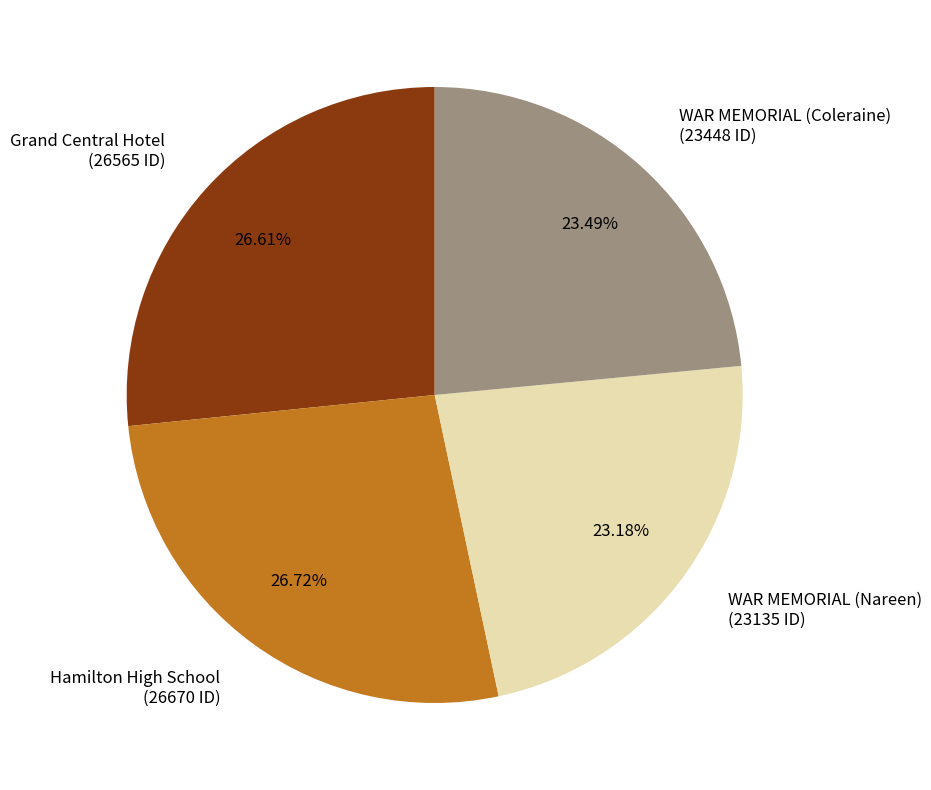

True or false: Hamilton High School accounts for 27% of the total.

True